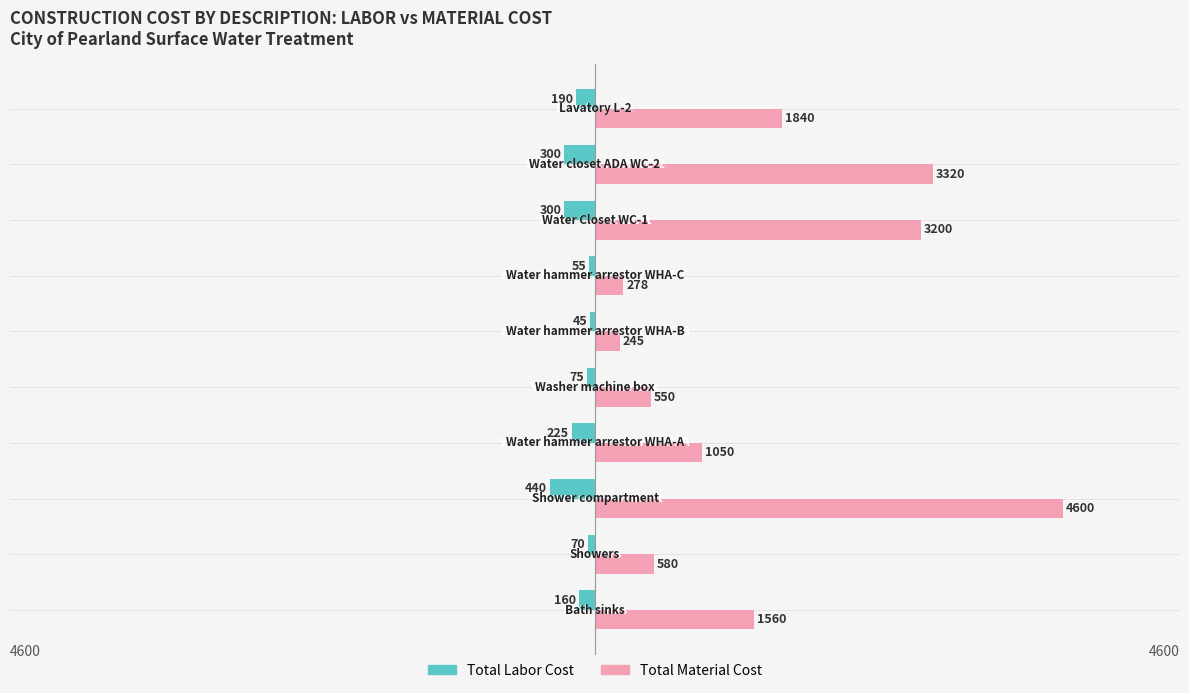

List the series in order of their peak value, highest first.

Total Material Cost, Total Labor Cost